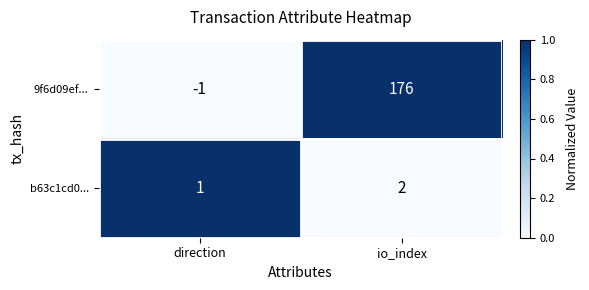

Which series has the widest spread of values?

9f6d09ef...